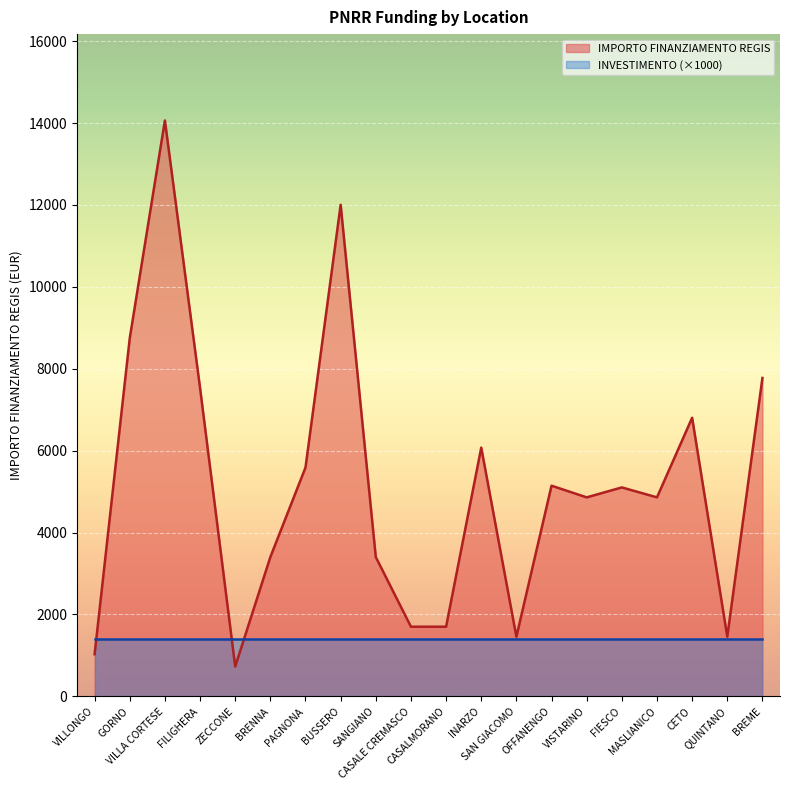

What is the value of the 8th point from the left?

12005